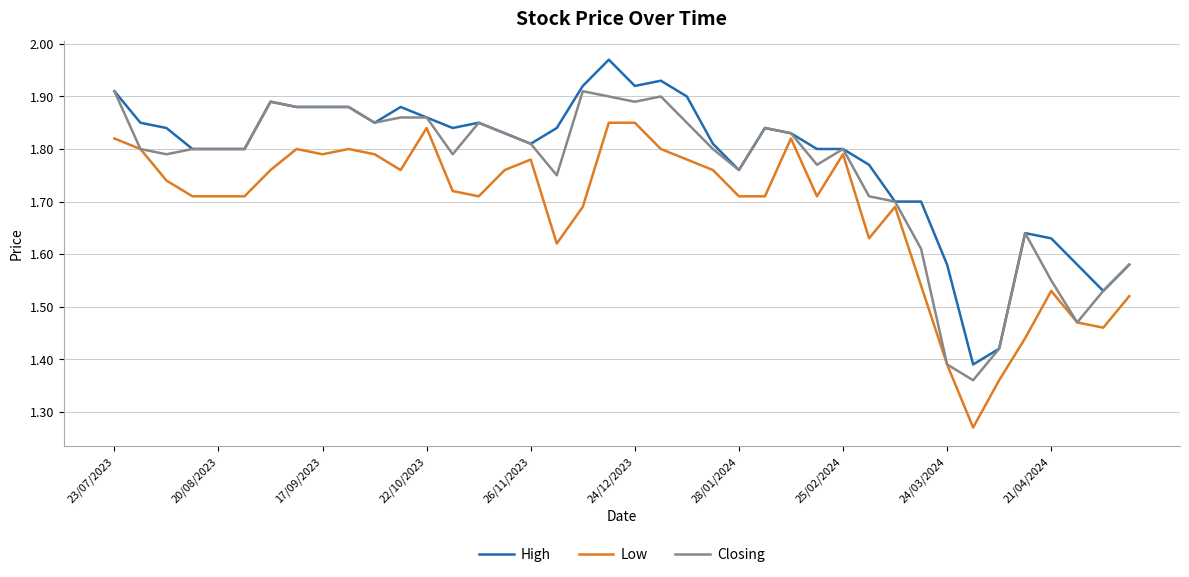

Rank the series by their maximum value, from lowest to highest.

Low, Closing, High